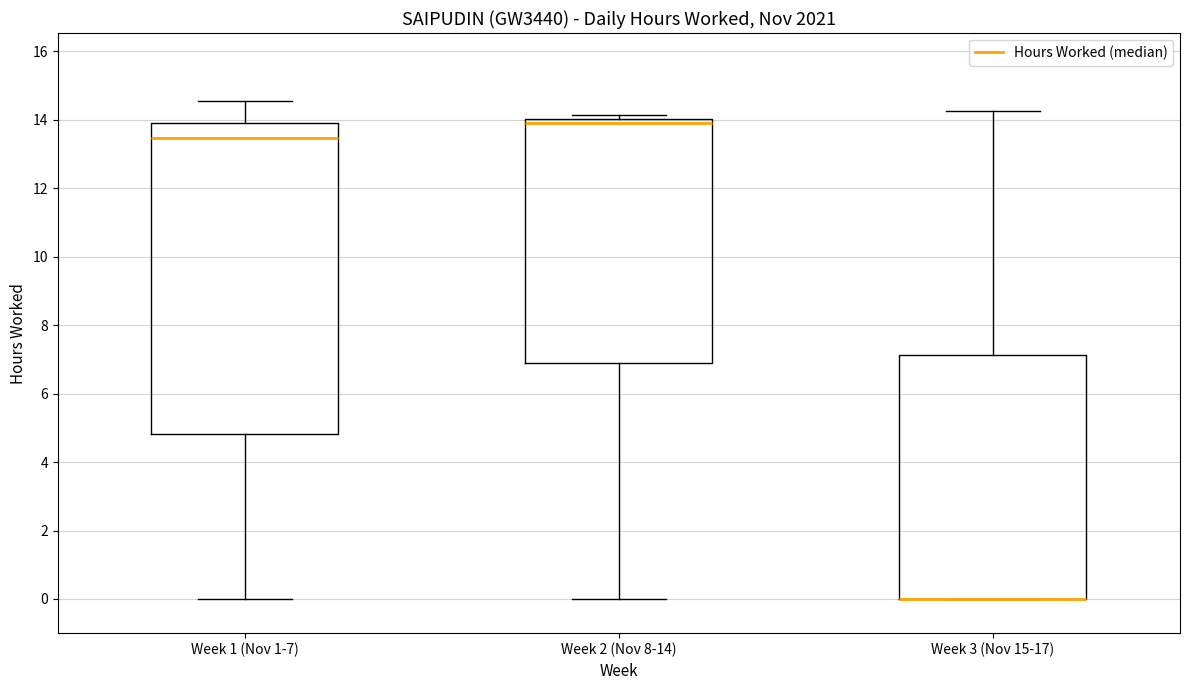

Reading left to right, transcribe this box plot: for each box, give where its median line is, the range the box spans, and where its two whiskers end, as read against the y-axis. The values are not printed on the chart, so give them approximately, as read against the axis.

Week 1 (Nov 1-7): median 13.4, box 4.8 to 14.0, whiskers 0.0 to 14.6
Week 2 (Nov 8-14): median 14.0 (just below the box's upper edge), box 7.0 to 14.0, whiskers 0.0 to 14.2
Week 3 (Nov 15-17): median 0.0 (drawn on the box's lower edge), box 0.0 to 7.2, whiskers 0.0 to 14.2